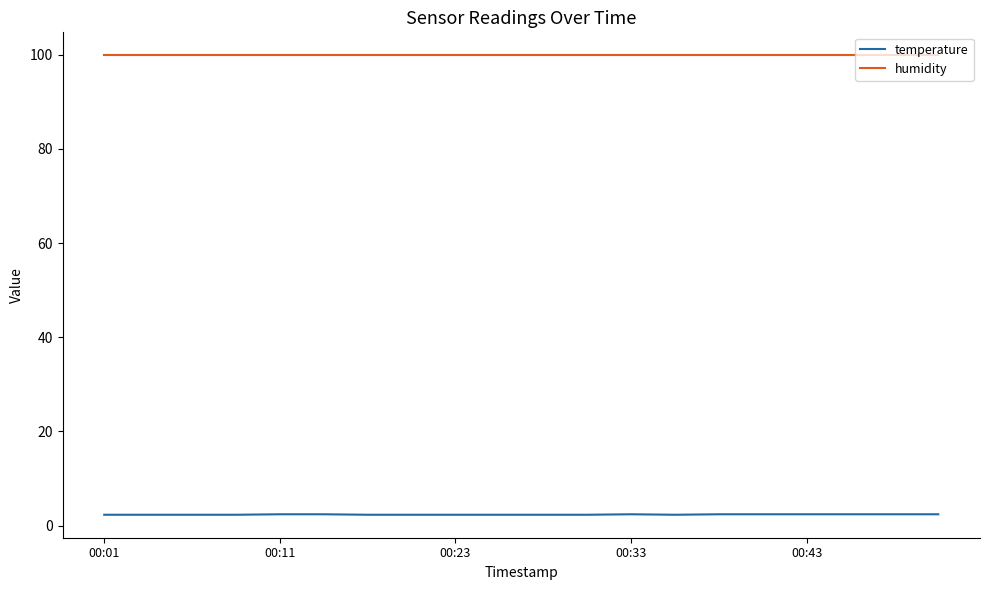

True or false: temperature and humidity cross at least once.

False